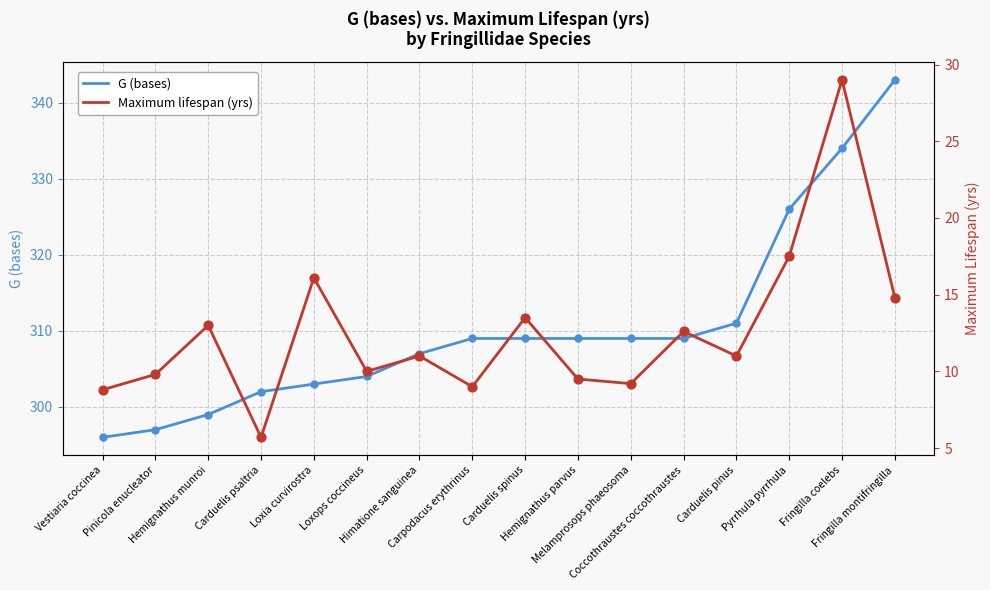

Is the value of G (bases) at Hemignathus parvus greater than the value of Maximum lifespan (yrs) at Hemignathus parvus?

Yes